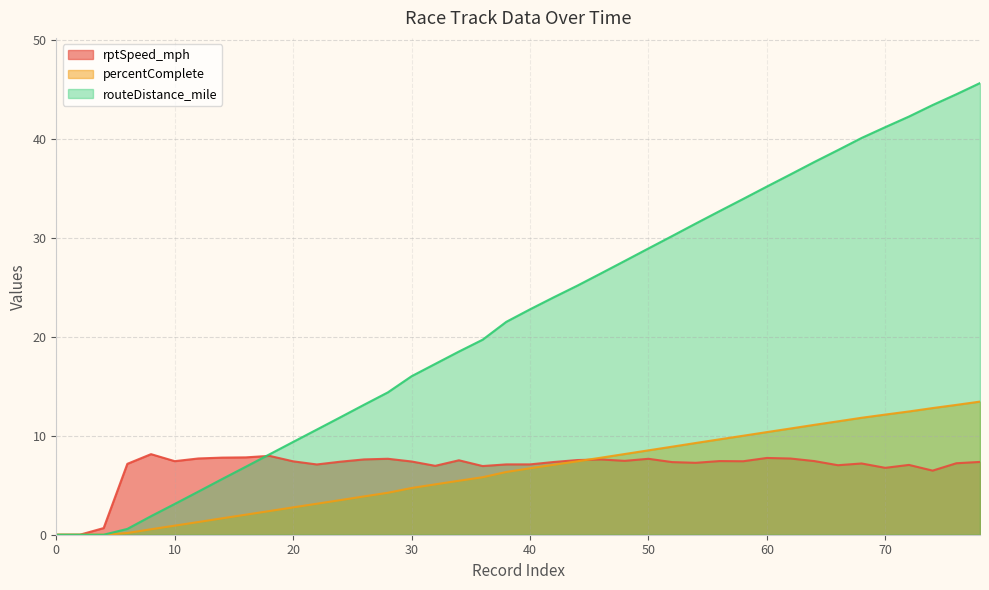

What is the difference between the maximum and minimum values in the percentComplete series?

13.5